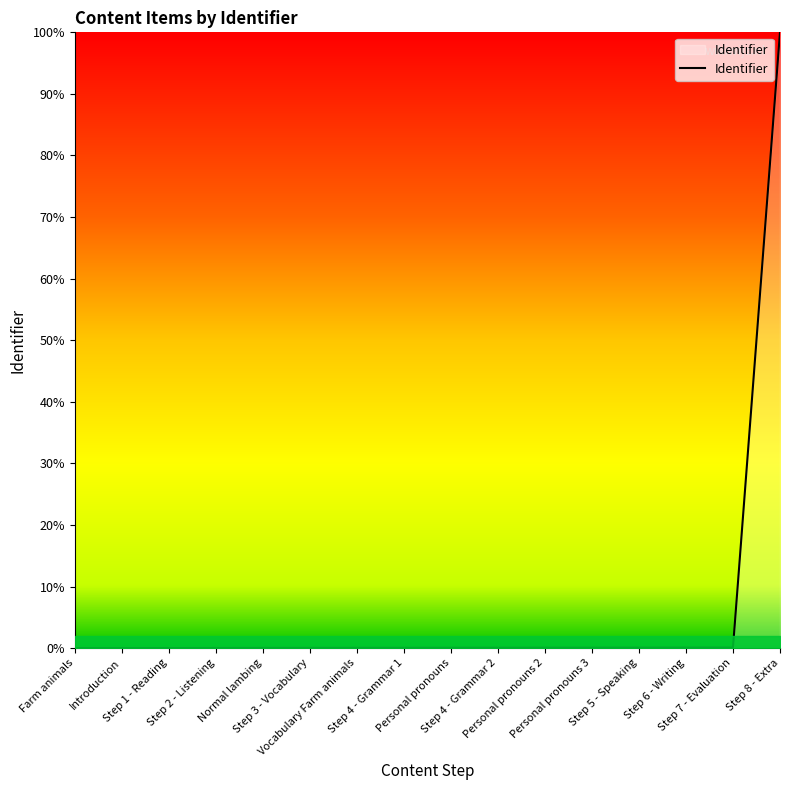

What is the maximum value shown in the chart?

100.0